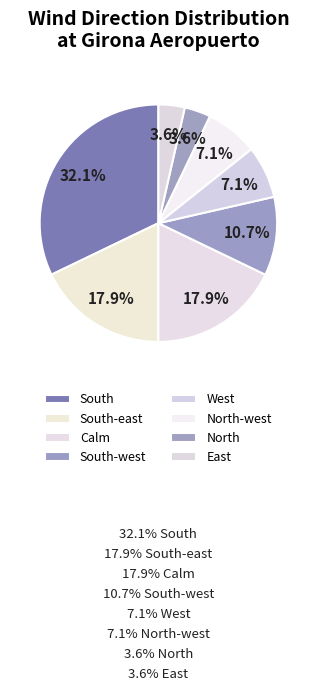

Is the sum of North-west and South-west greater than half?

No